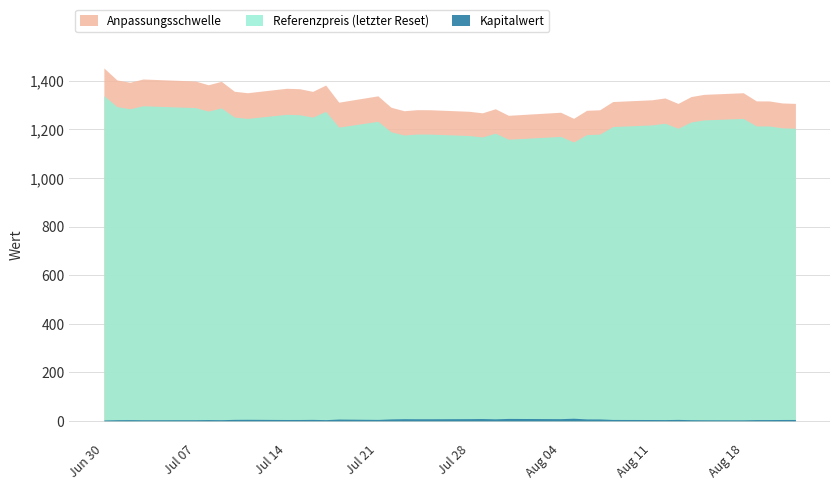

Between 2025-08-05 and 2025-08-21, which series saw the biggest shift?

Anpassungsschwelle